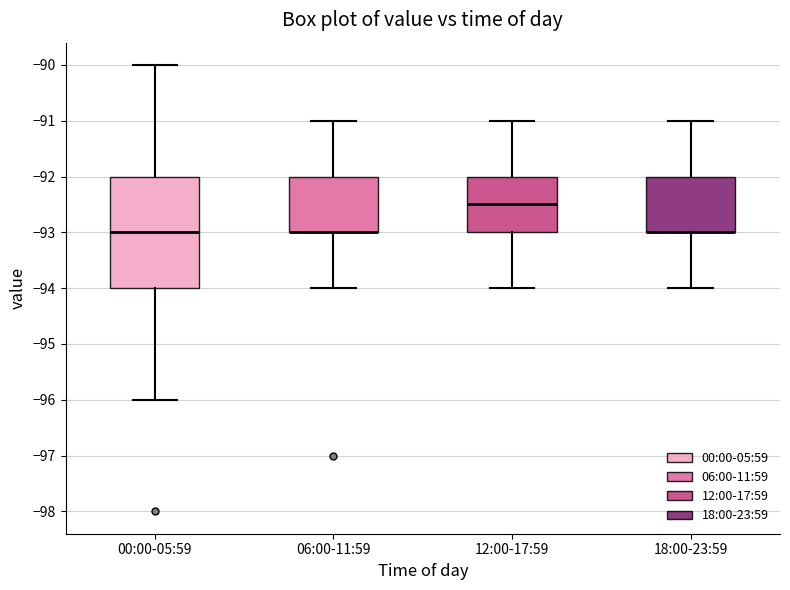

Where does the lower whisker of the box for 12:00-17:59 end on the y-axis? The values are not printed on the chart, so give them approximately, as read against the axis.

-94.0